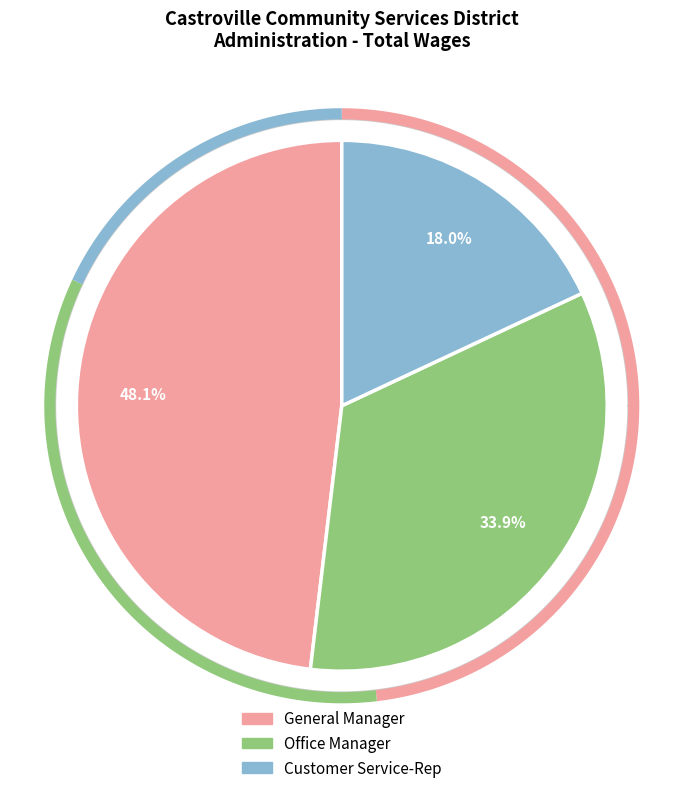

To the nearest percent, what is the combined percentage of General Manager and Office Manager?

82%